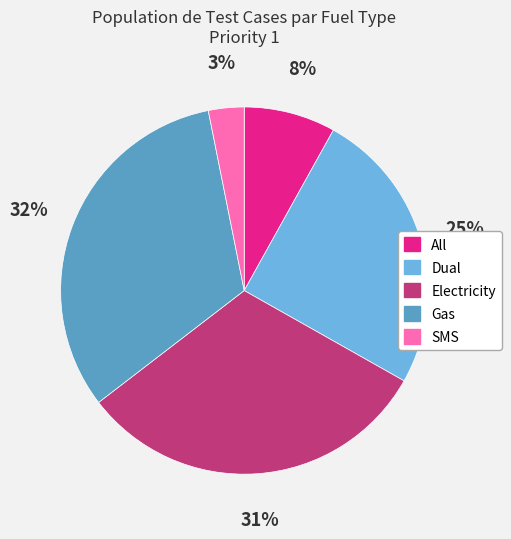

Count the number of slices in the pie.

5